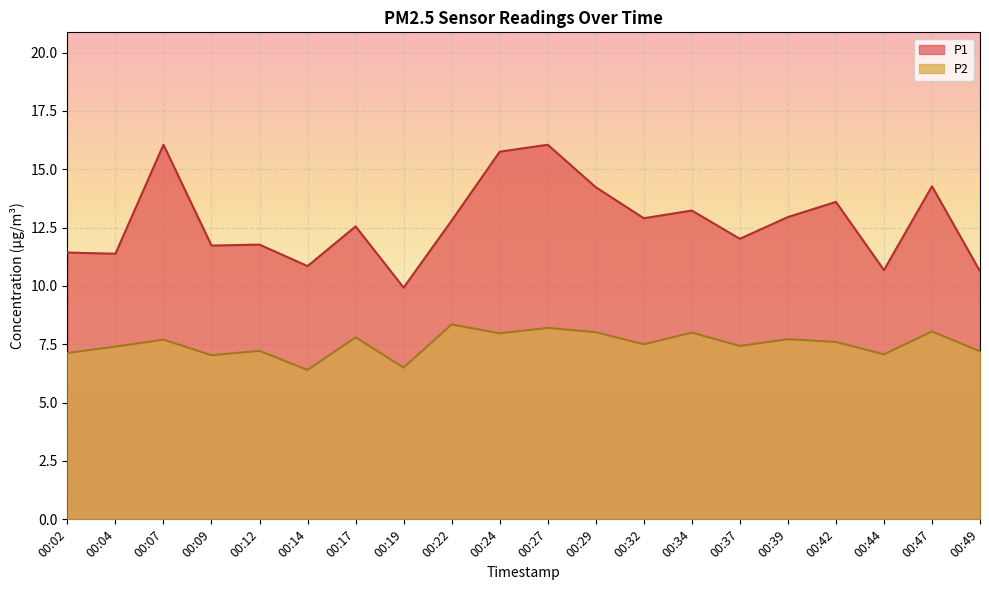

How many interior local valleys does the P1 series have?

7